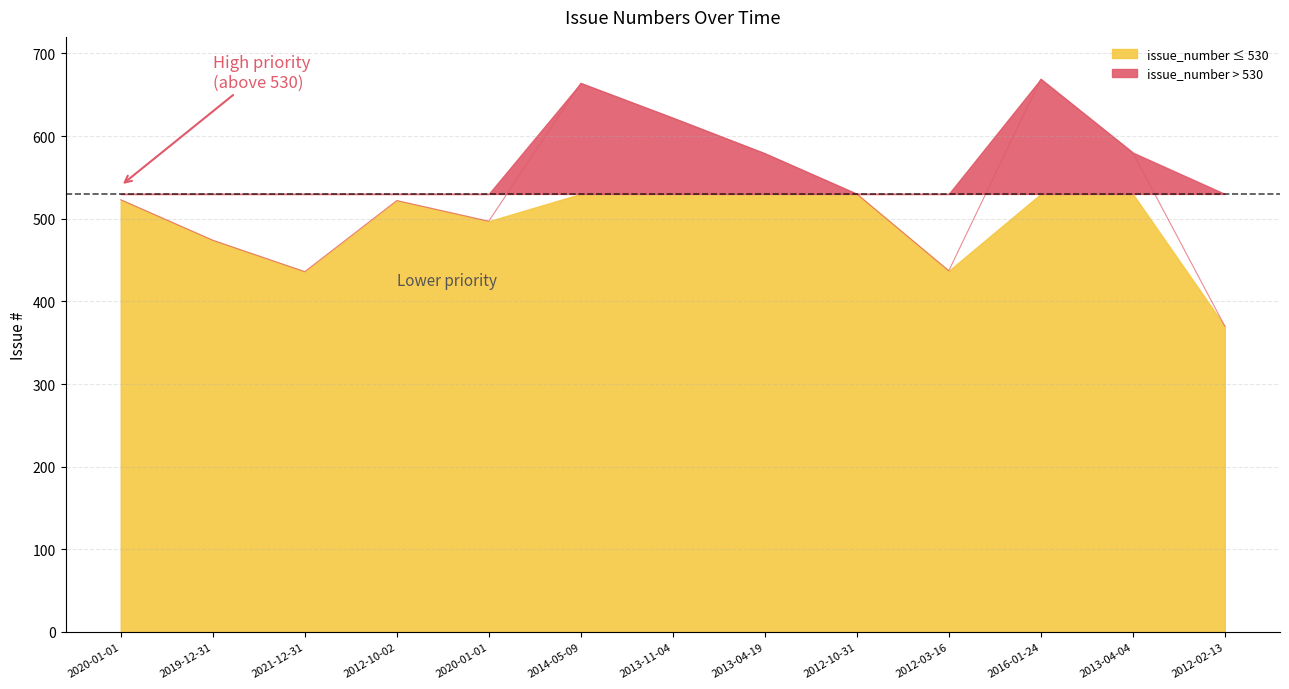

Count the number of values greater than 523.

6